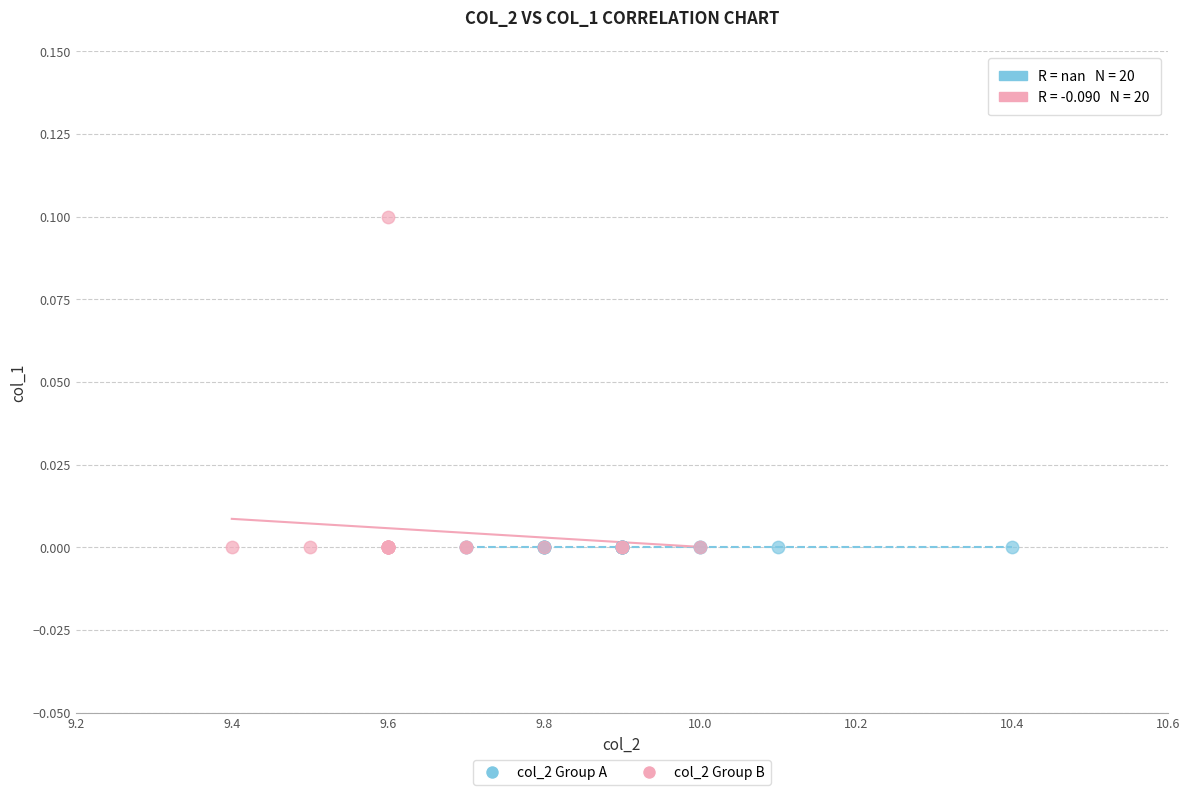

Which series reaches the maximum Y coordinate?

col_2 Group B